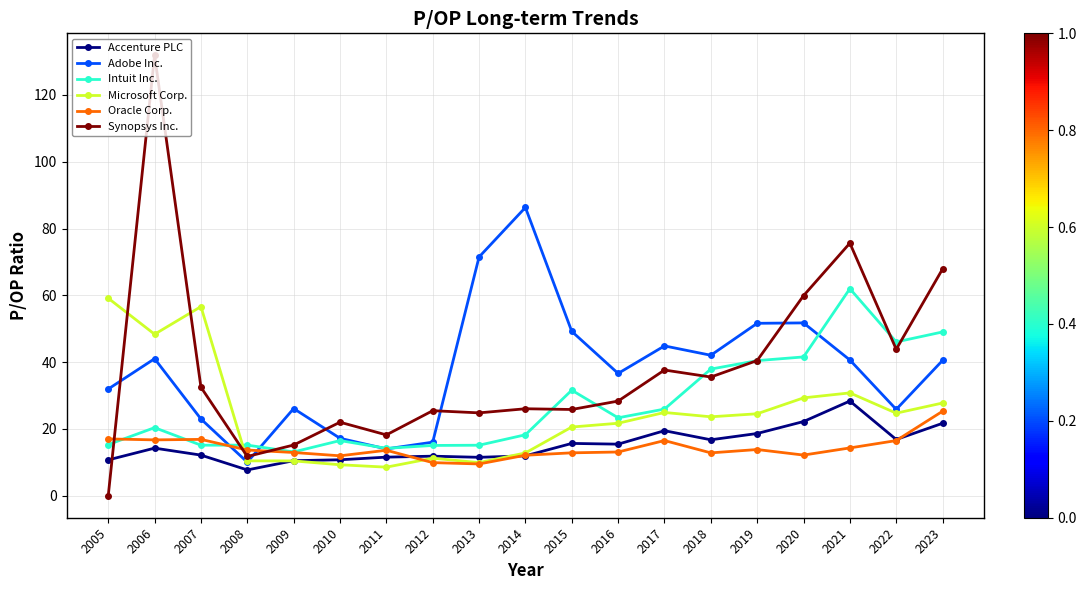

How many values in the Accenture PLC series exceed 14?

10